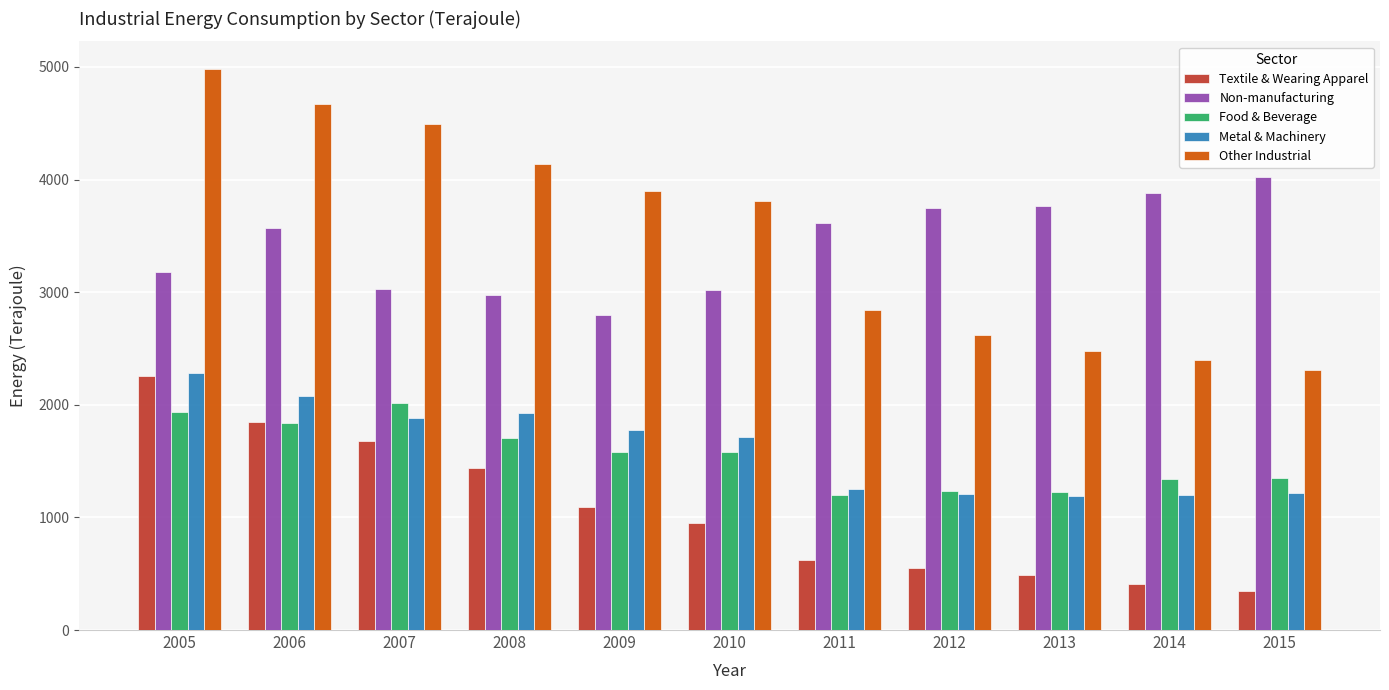

Which series changed the most between 2010 and 2011?

Other Industrial